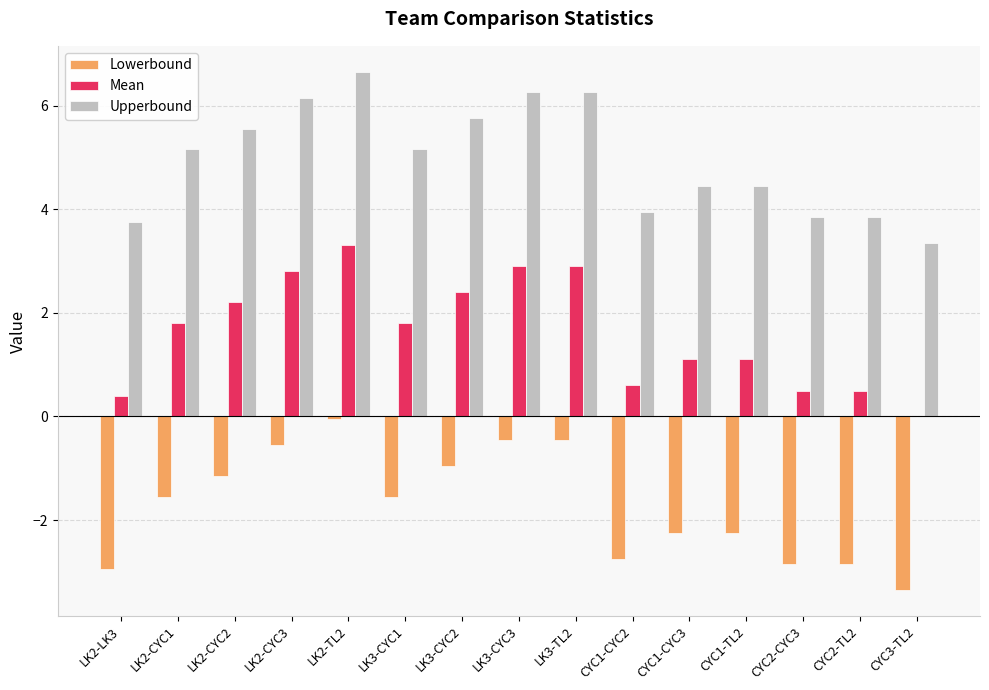

True or false: Lowerbound has a value of -2.9 at CYC2-TL2.

True